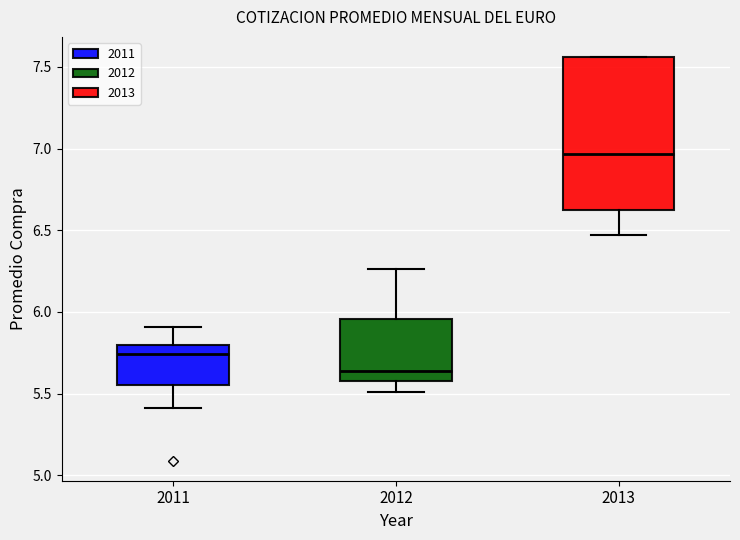

Reading left to right, read every box against the y-axis: the position of its median line, the range the box covers, and the ends of its whiskers. The values are not printed on the chart, so give them approximately, as read against the axis.

2011: median 5.75, box 5.55 to 5.80, whiskers 5.40 to 5.90
2012: median 5.65, box 5.60 to 5.95, whiskers 5.50 to 6.25
2013: median 6.95, box 6.60 to 7.55, whiskers 6.45 to 7.55